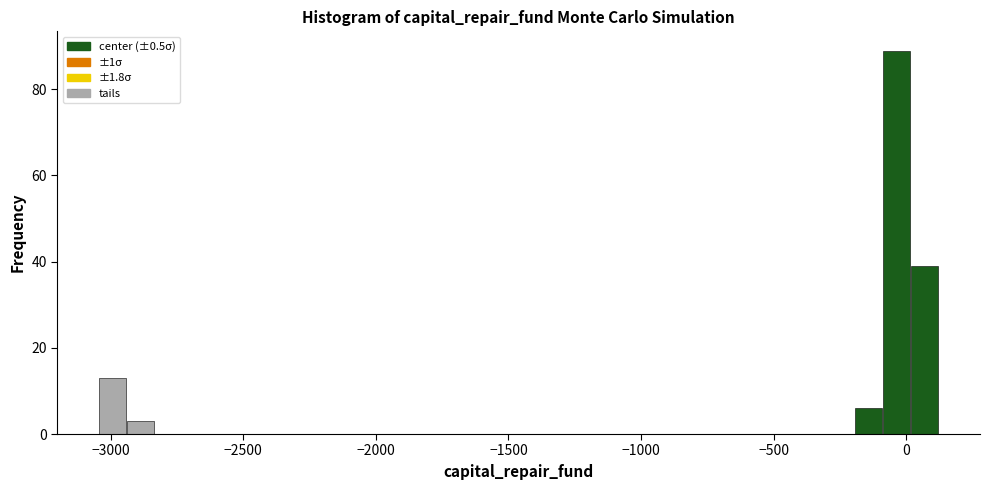

Read against the x-axis, roughly where is the centre of the tallest bar?

-50